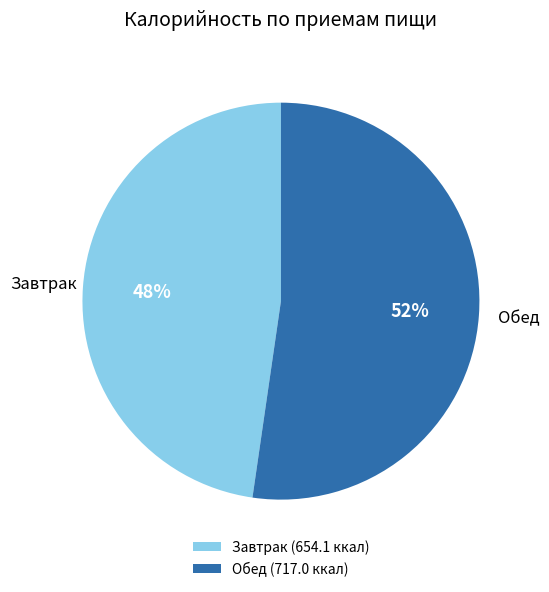

Is there a majority slice in this chart?

Yes